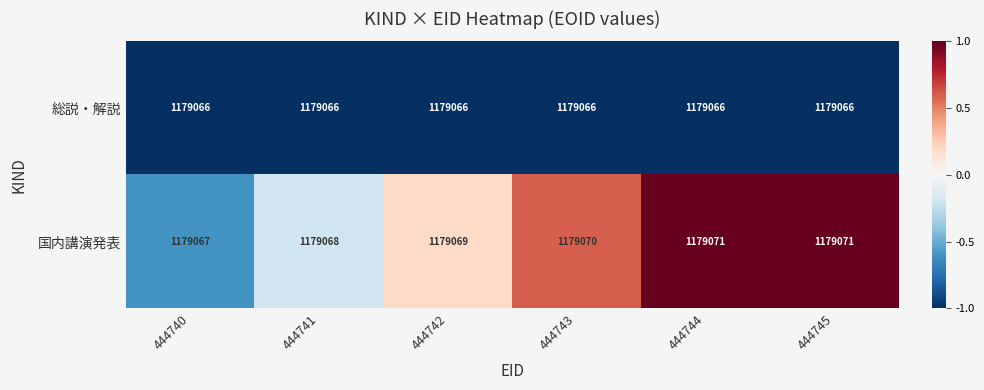

What is the total value across all series at 444745?

2358137